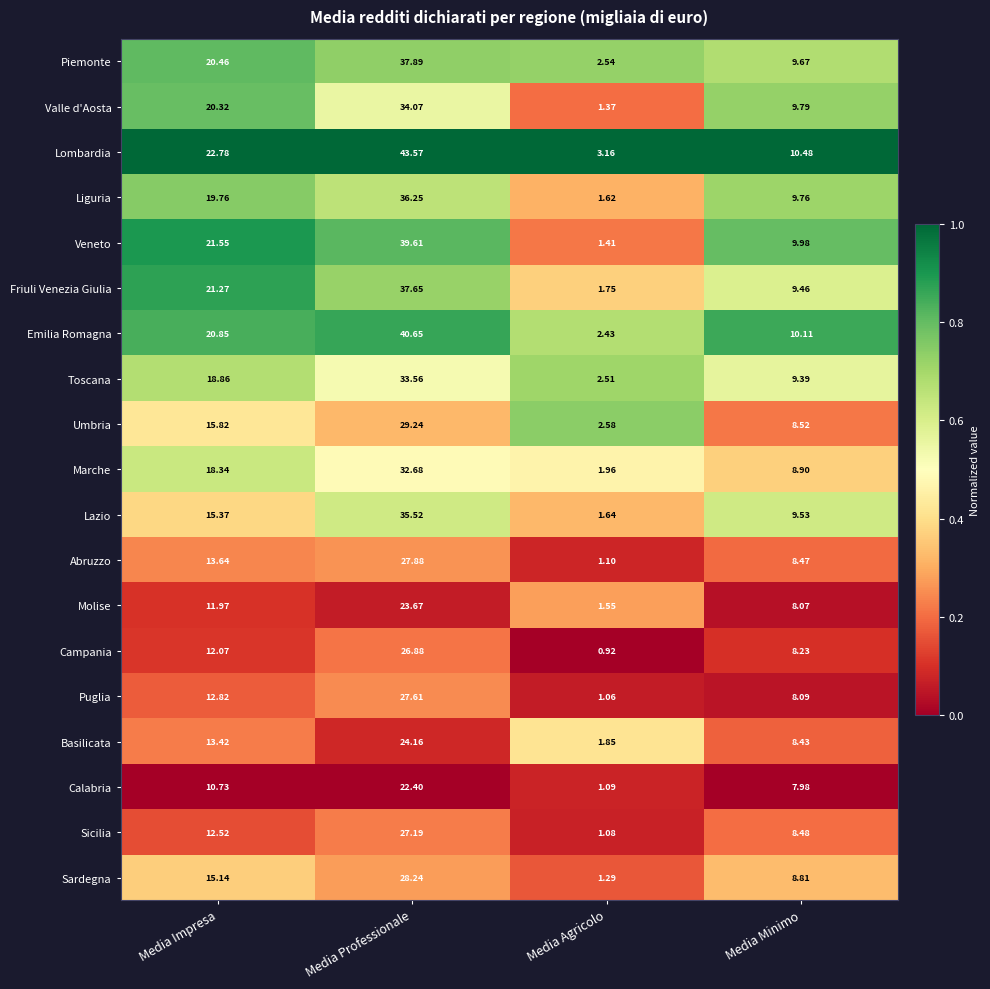

At which label is Marche closest to 17?

Media Impresa